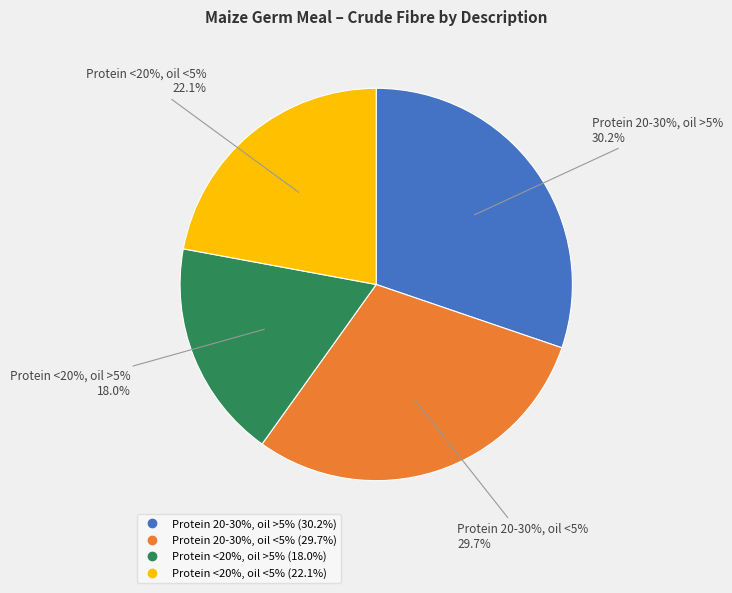

Count the number of slices in the pie.

4